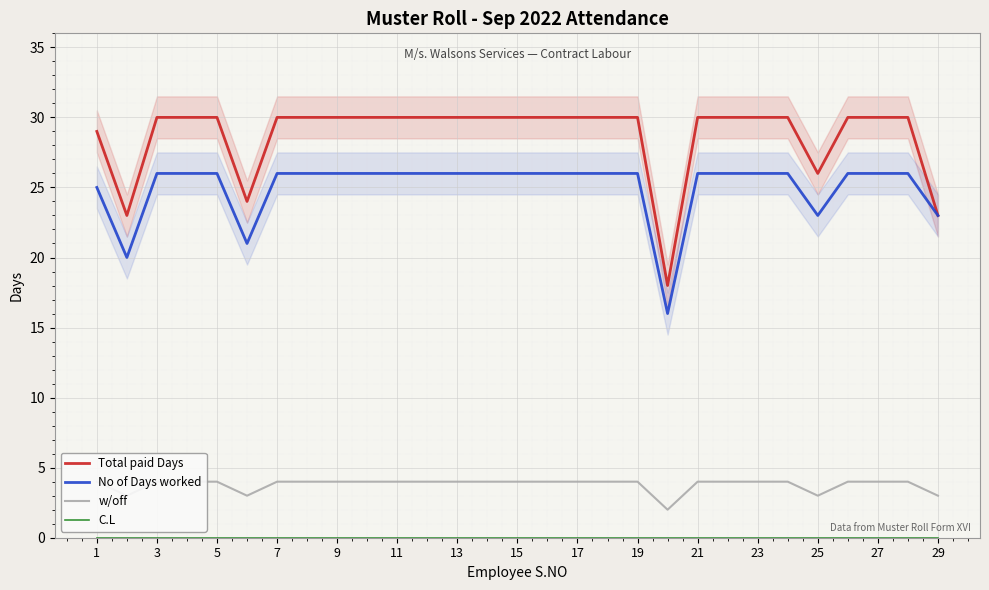

Where is C.L nearest to the value 0?

1